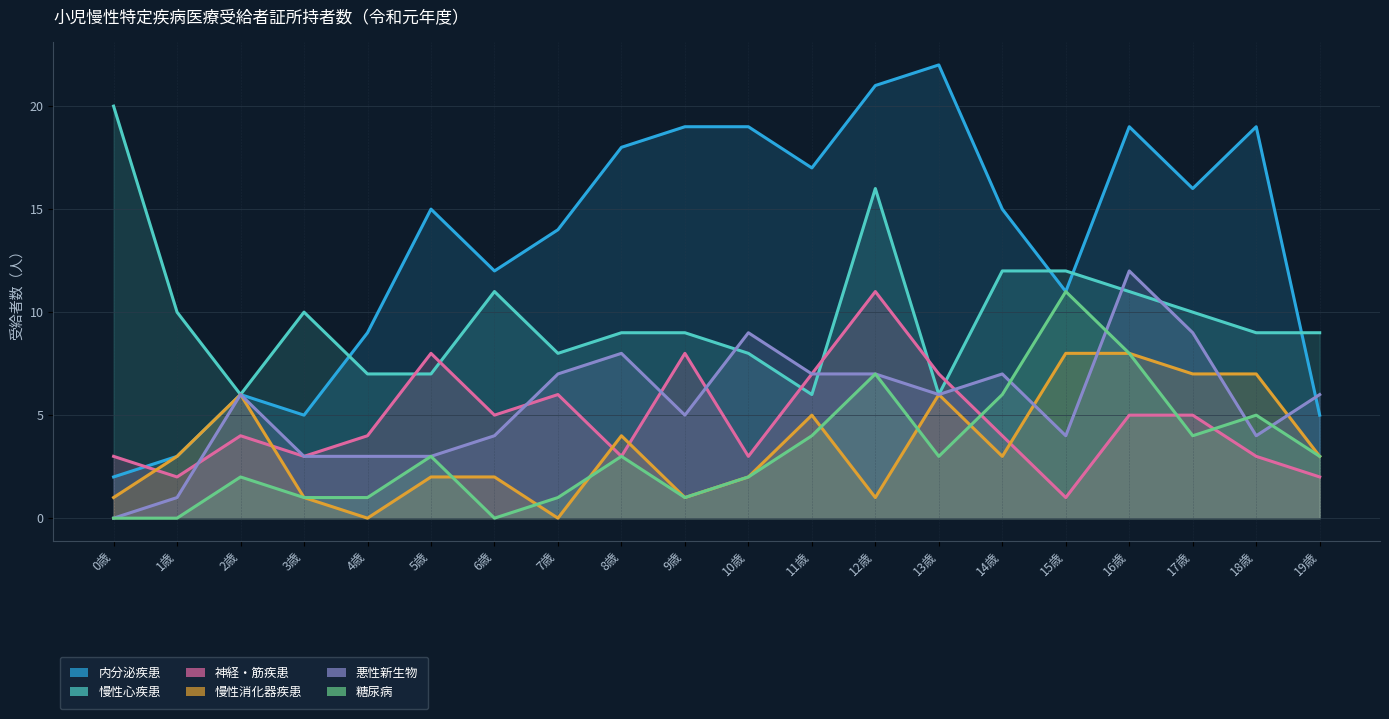

What is the total value across all series at 10歳?

43